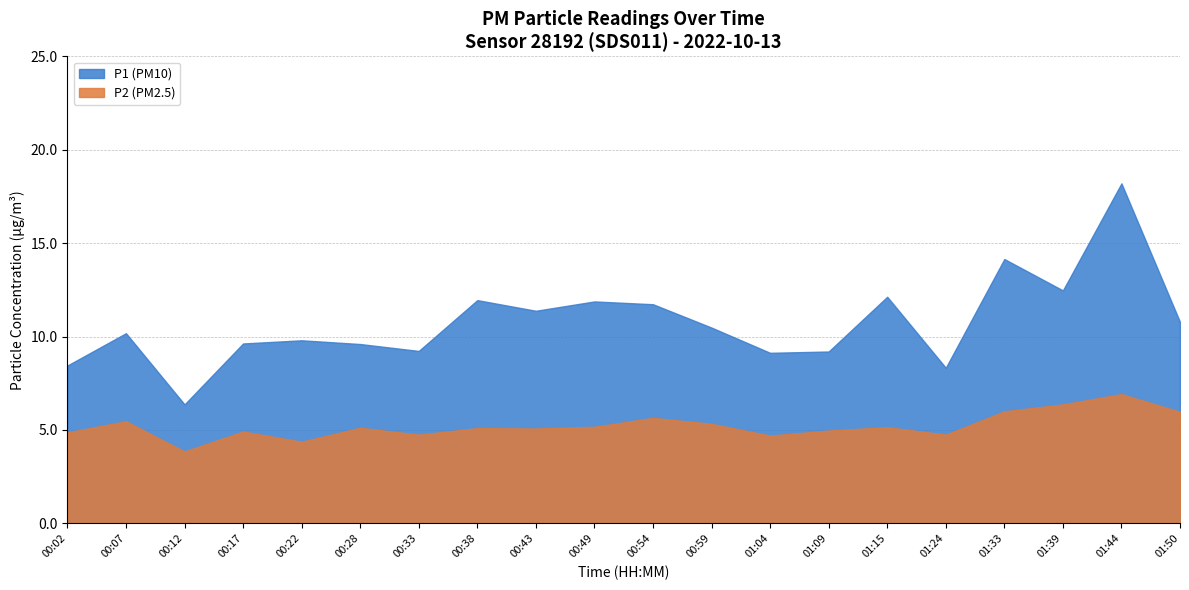

True or false: P1 and P2 cross at least once.

False